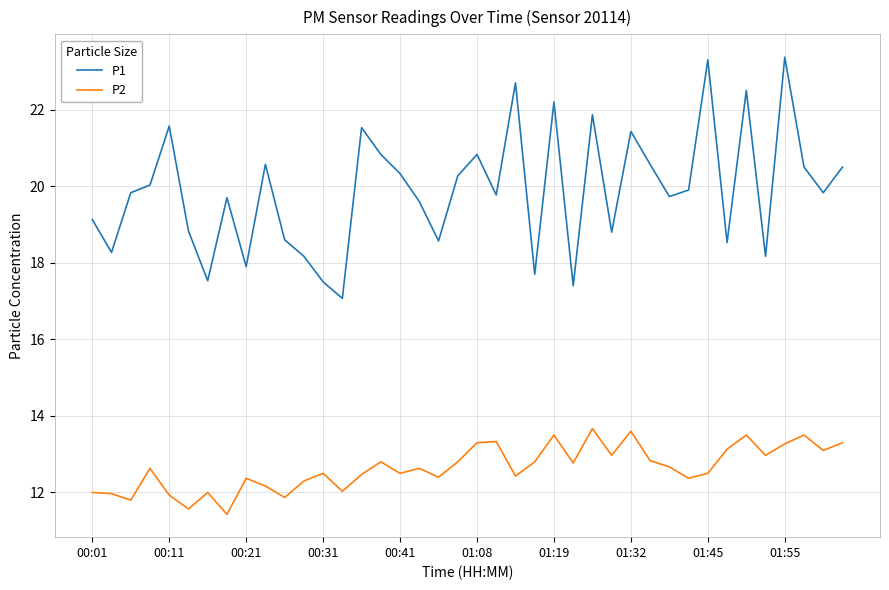

Is this an area chart (filled region under the line)?

No